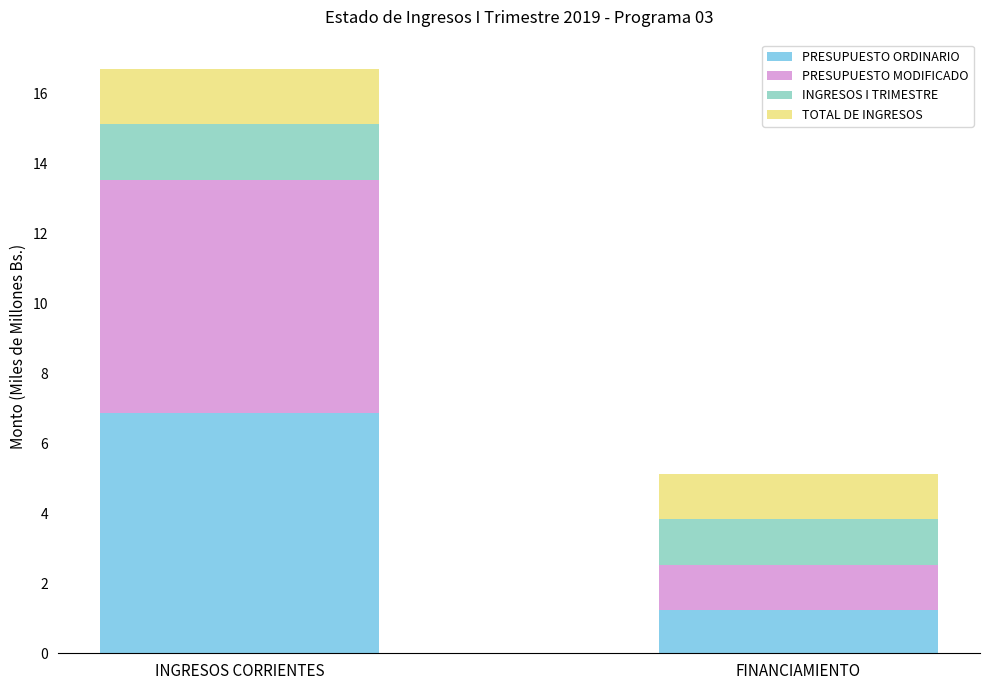

How many data points does each series have?

2